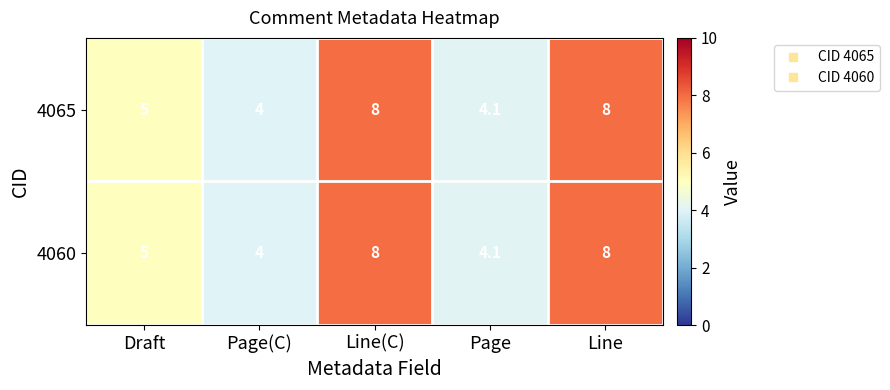

Reading right to left, transcribe all the data shown in this chart.

4065: Line=8.0	Page=4.1	Line(C)=8.0	Page(C)=4.0	Draft=5.0
4060: Line=8.0	Page=4.1	Line(C)=8.0	Page(C)=4.0	Draft=5.0